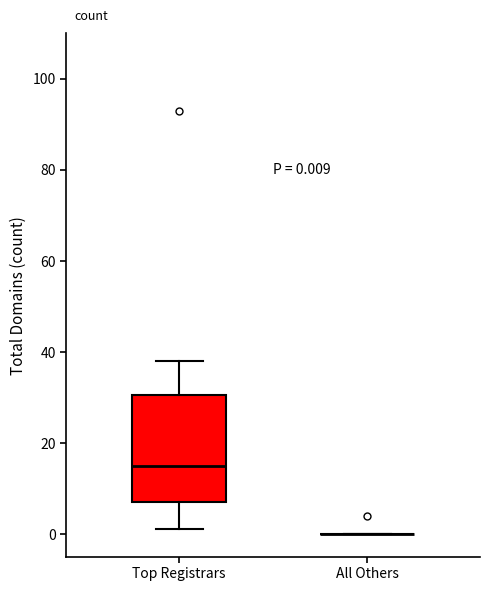

Which box is the tallest, from its lower edge to its upper edge?

Top Registrars